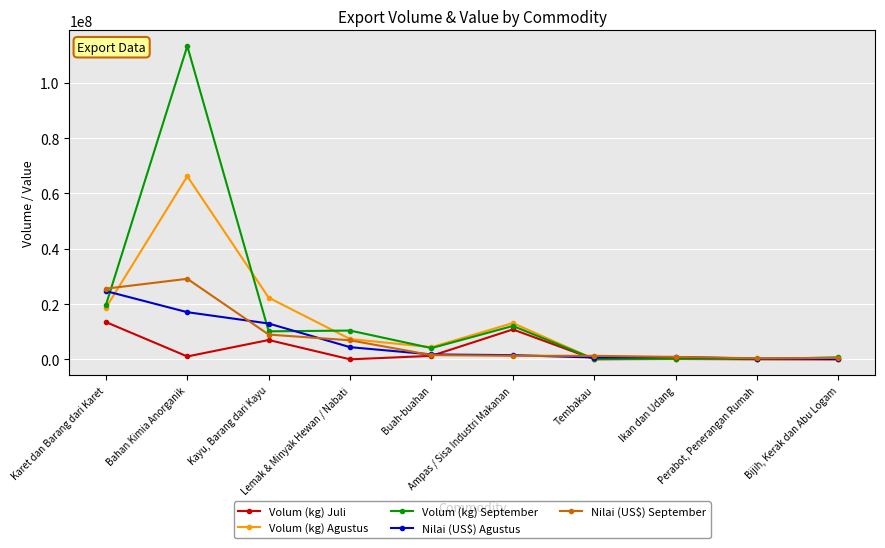

What is the greatest value displayed?

113309232